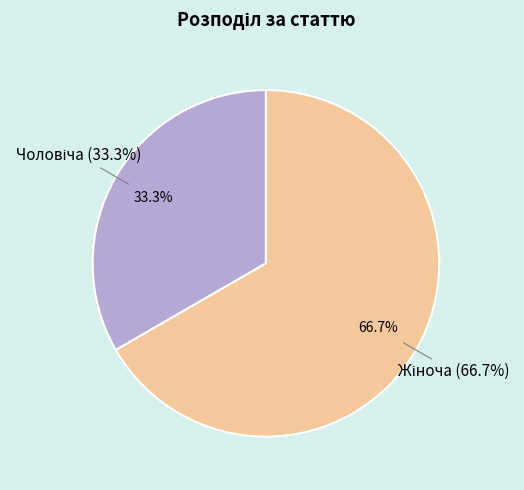

To the nearest percent, what is the difference between the Чоловіча and Жіноча slice percentages?

33%